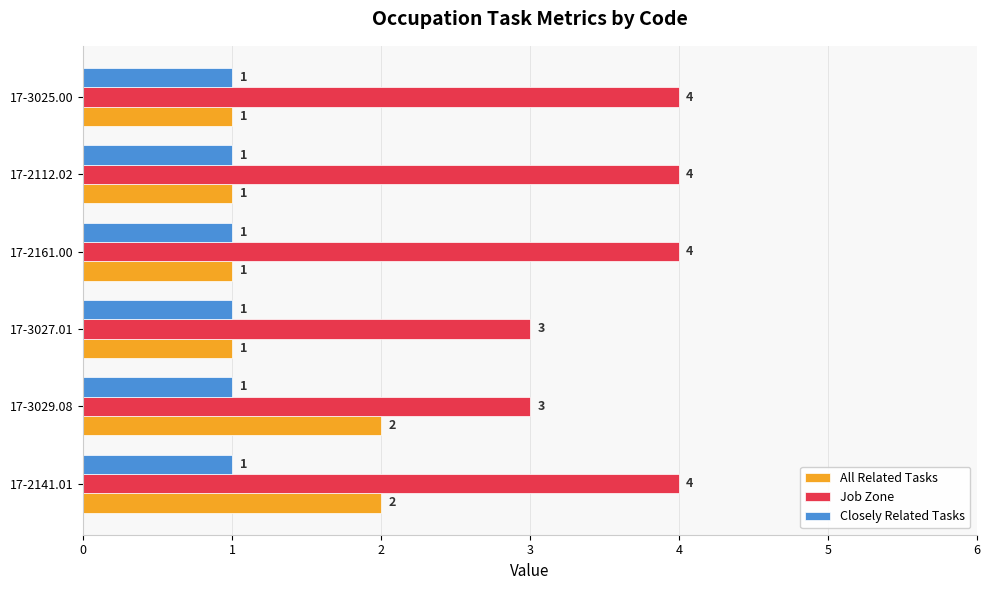

Count the All Related Tasks values in the range 1 to 2.

6